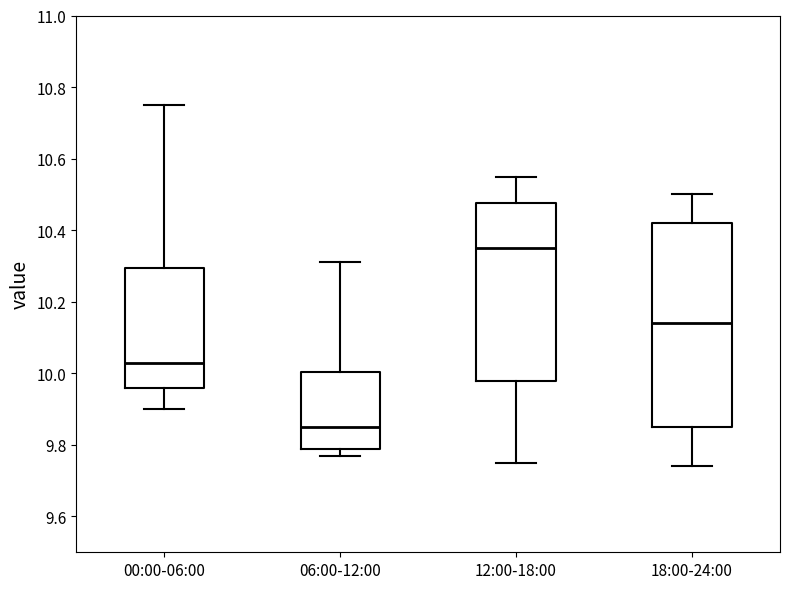

Reading left to right, read every box against the y-axis: the position of its median line, the range the box covers, and the ends of its whiskers. The values are not printed on the chart, so give them approximately, as read against the axis.

00:00-06:00: median 10.04, box 9.96 to 10.30, whiskers 9.90 to 10.76
06:00-12:00: median 9.86, box 9.80 to 10.00, whiskers 9.78 to 10.32
12:00-18:00: median 10.36, box 9.98 to 10.48, whiskers 9.76 to 10.56
18:00-24:00: median 10.14, box 9.86 to 10.42, whiskers 9.74 to 10.50